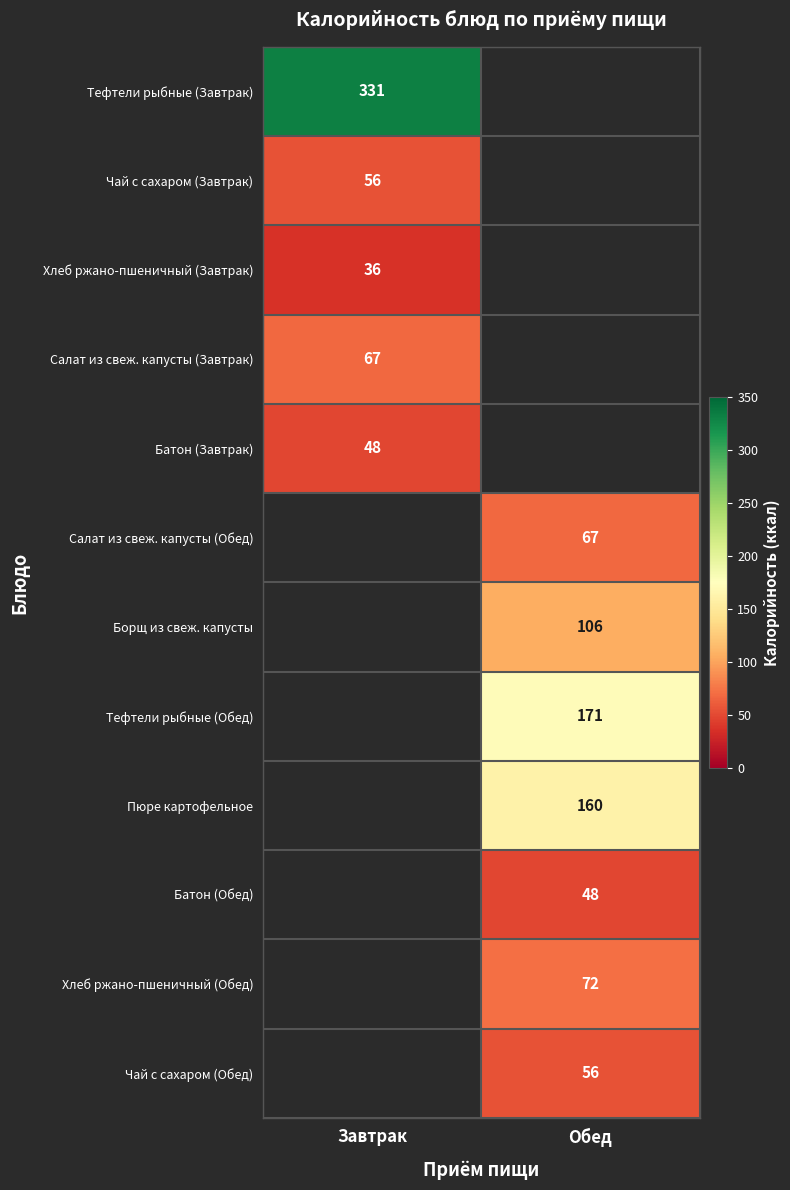

What is the maximum value shown in the chart?

331.0